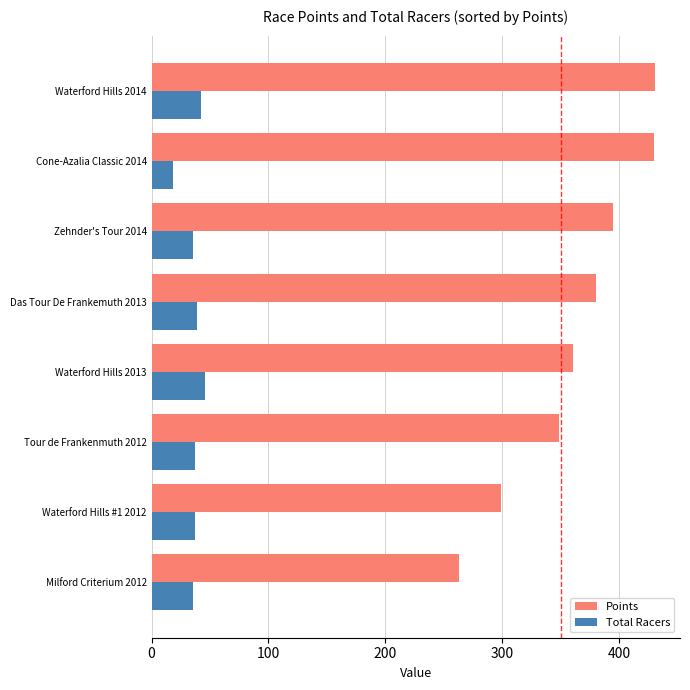

What is the sum of all Points values?

2905.8